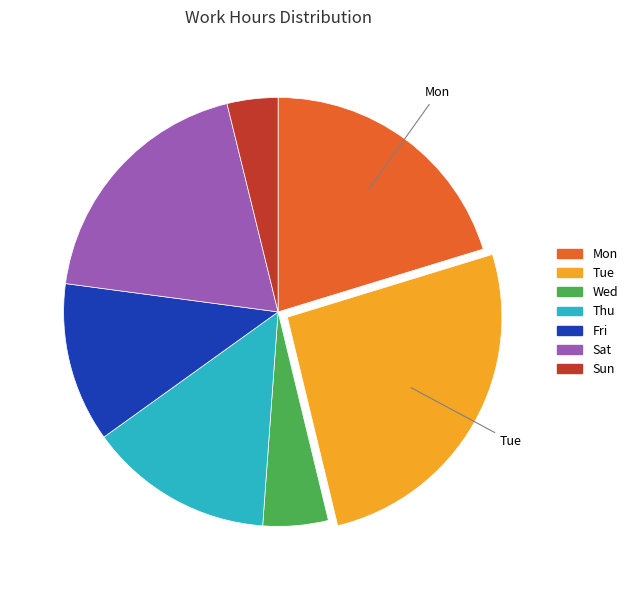

Is there a majority slice in this chart?

No